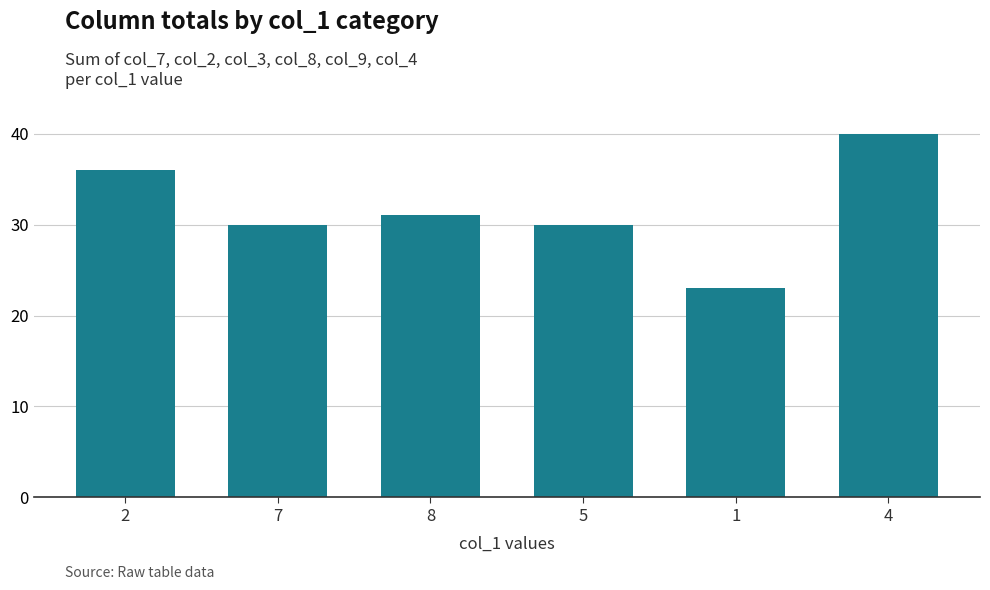

Between 7 and 8, which is larger?

8